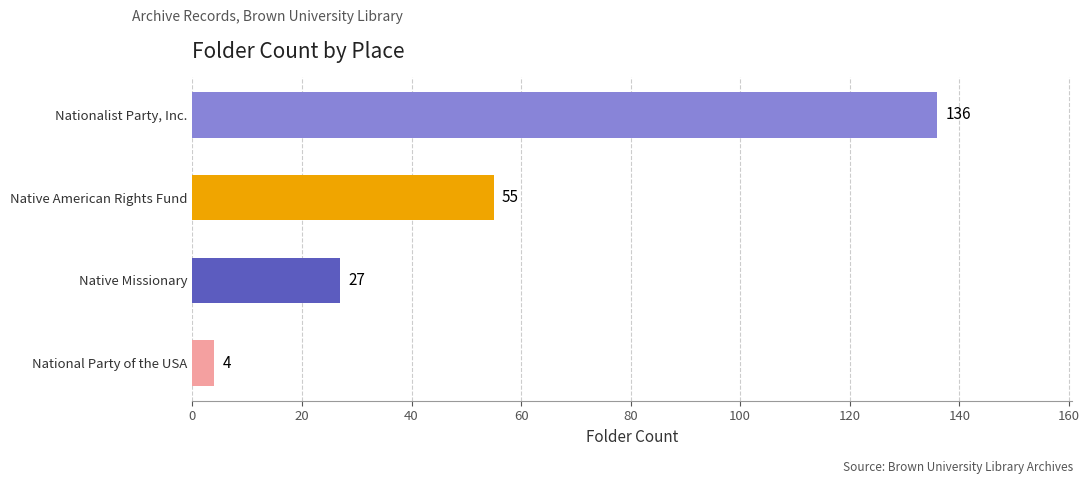

At which category does the chart reach its peak across all series?

Nationalist Party, Inc.